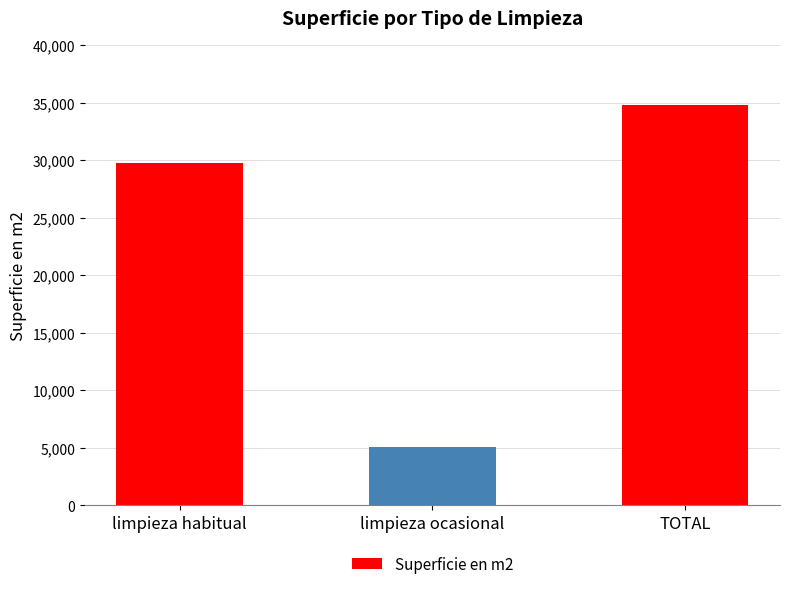

How many bars are there in total?

3